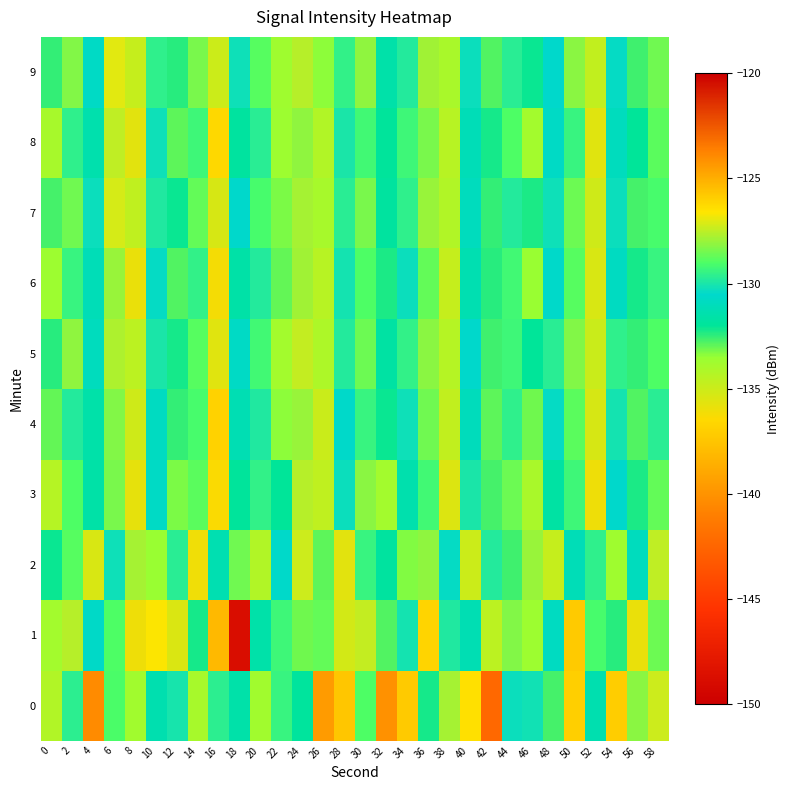

What is the total value across all series at 26?

-1340.7